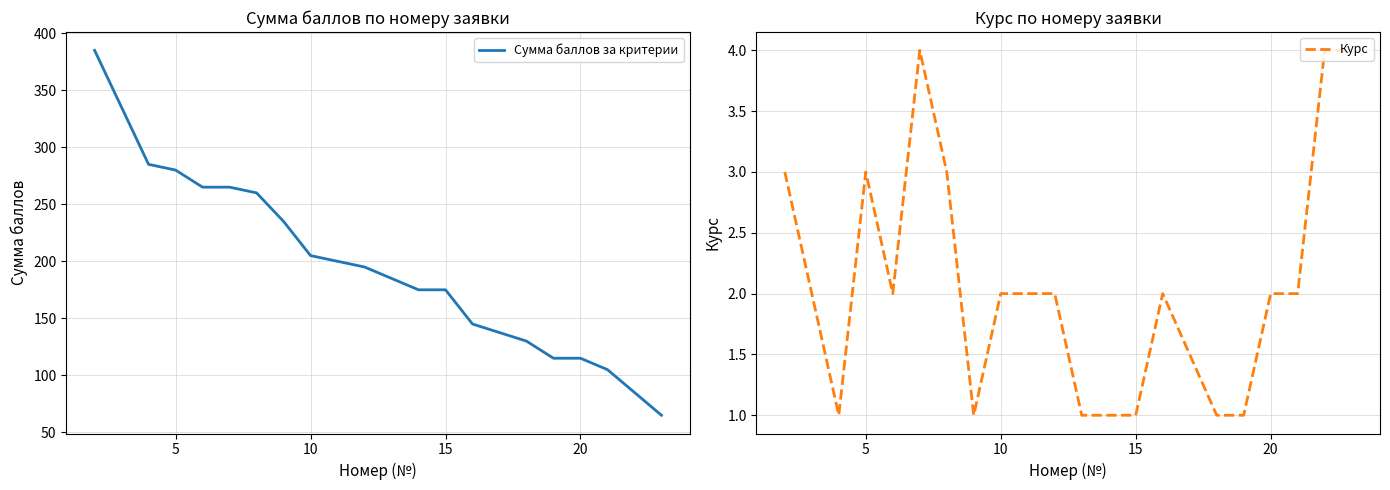

The value of Сумма баллов за критерии at 5 is 280. True or false?

True